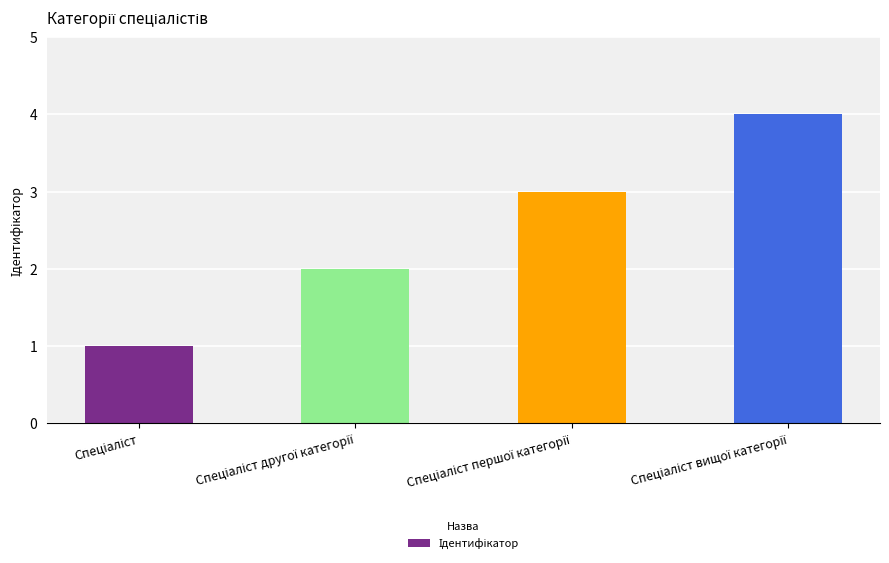

What is the sum of all values?

10